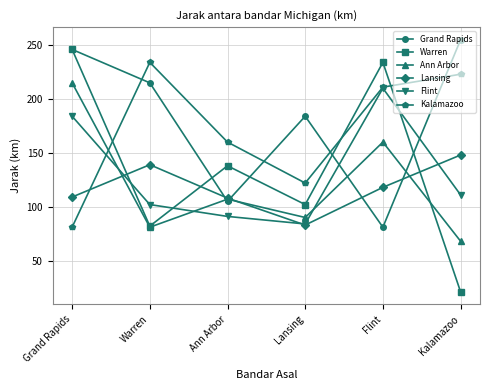

Which series has the widest spread of values?

Warren